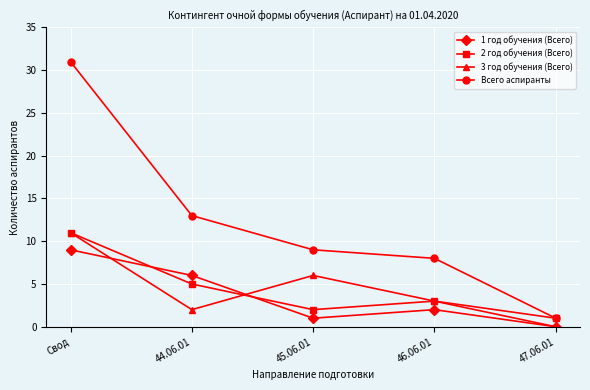

Reading left to right, extract all data points from this chart.

1 год обучения (Всего): 9	6	1	2	0
2 год обучения (Всего): 11	5	2	3	1
3 год обучения (Всего): 11	2	6	3	0
Всего аспиранты: 31	13	9	8	1